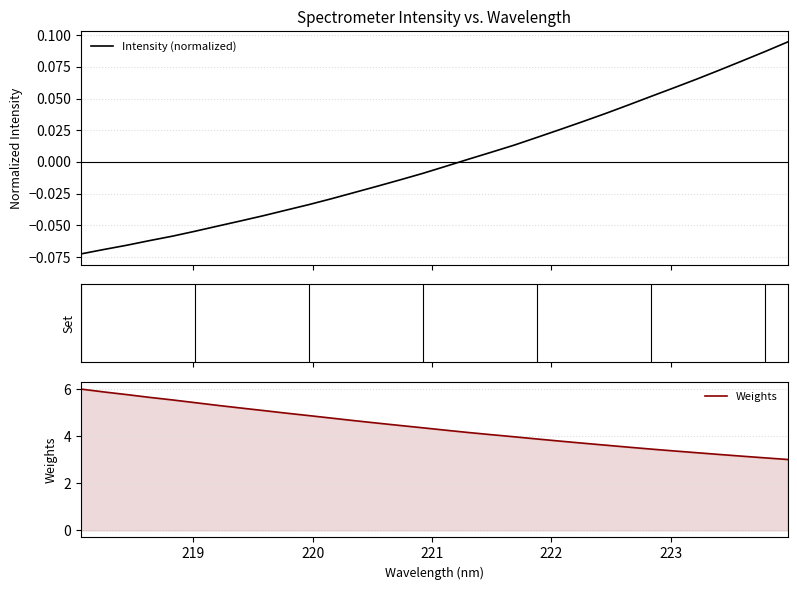

Does the chart display data point markers on the line(s)?

No